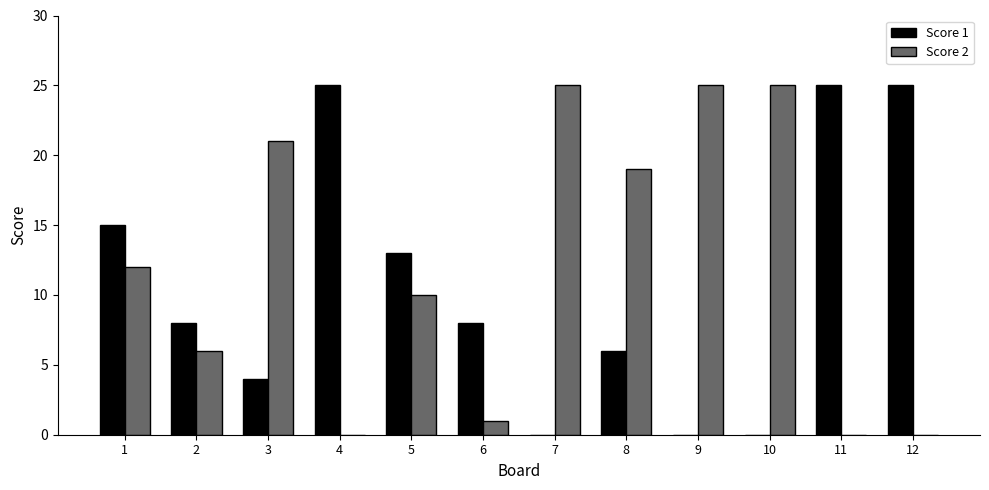

Reading left to right, list all the values displayed in this chart.

Score 1: 15	8	4	25	13	8	0	6	0	0	25	25
Score 2: 12	6	21	0	10	1	25	19	25	25	0	0